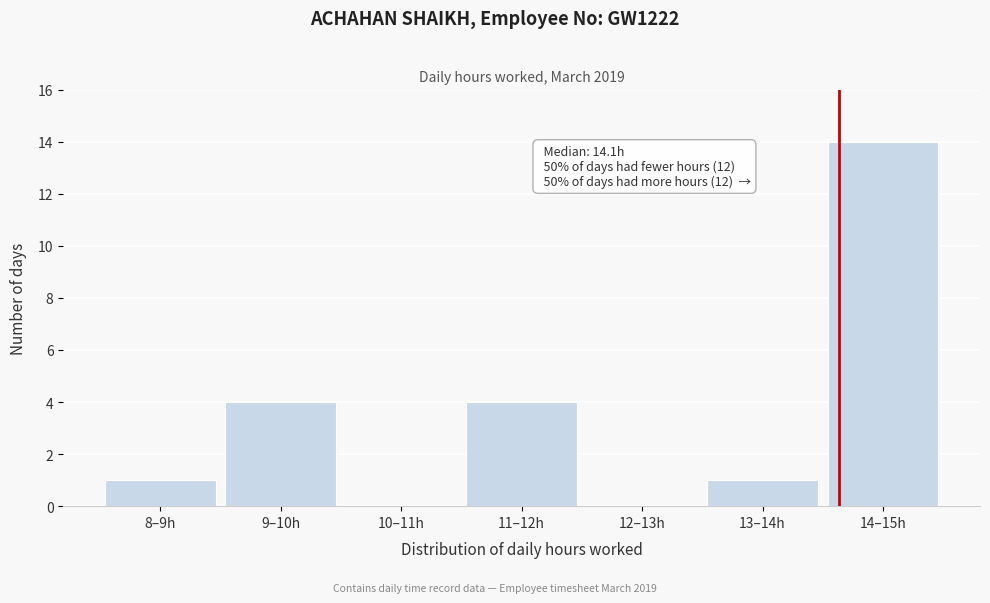

Reading left to right, list all the values displayed in this chart.

8–9h=1	9–10h=4	10–11h=0	11–12h=4	12–13h=0	13–14h=1	14–15h=14